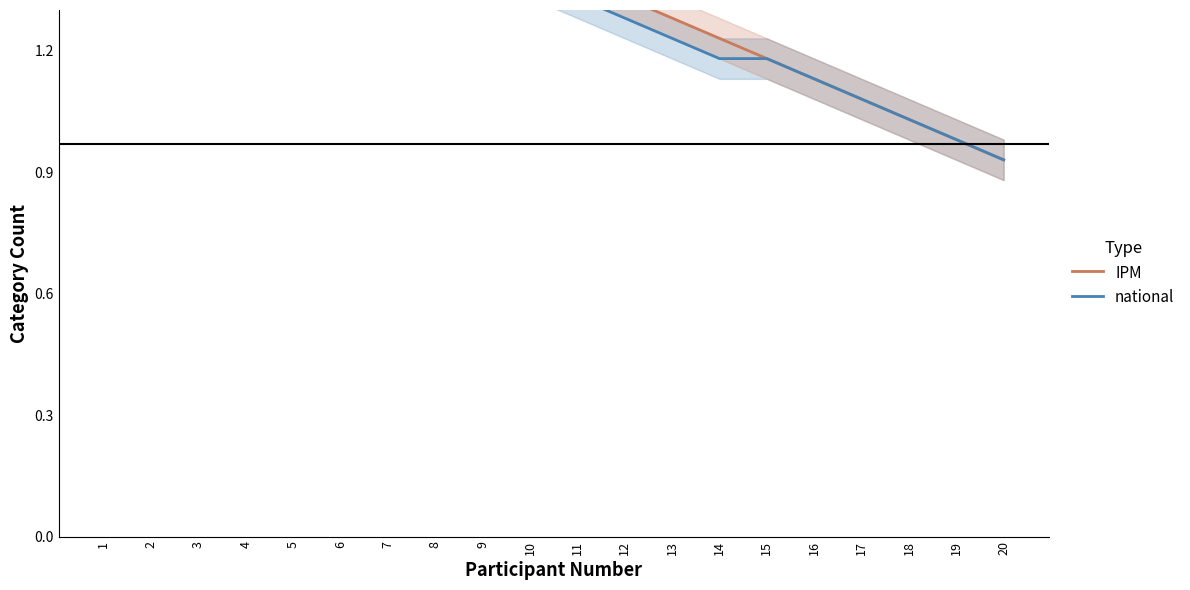

What are all the series names shown in the legend?

IPM, national